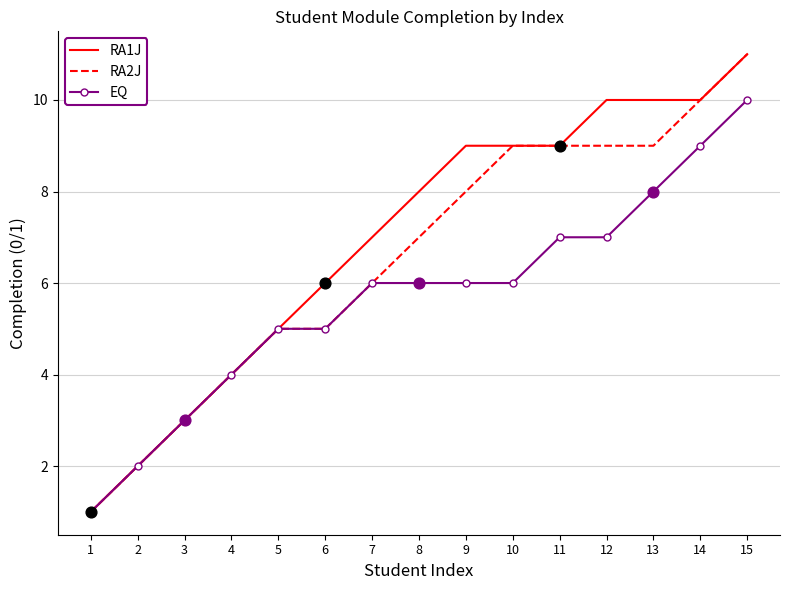

Between 7 and 11, which series saw the biggest shift?

RA2J